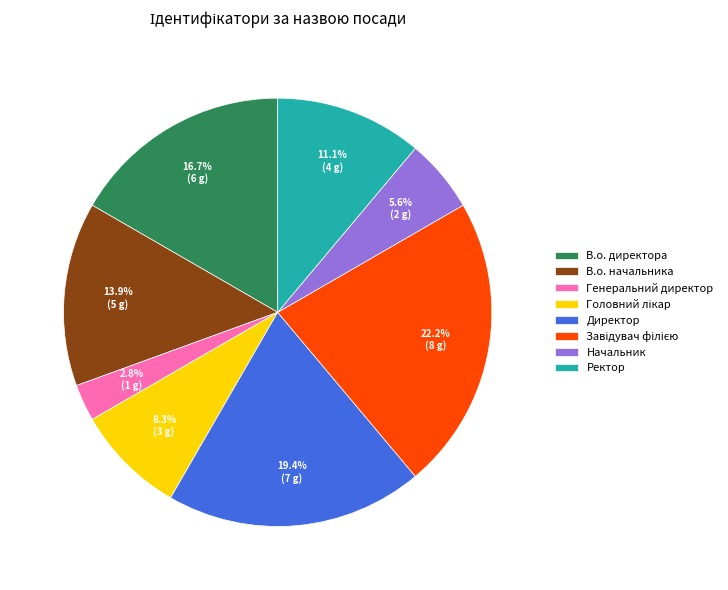

True or false: Генеральний директор accounts for 3% of the total.

True